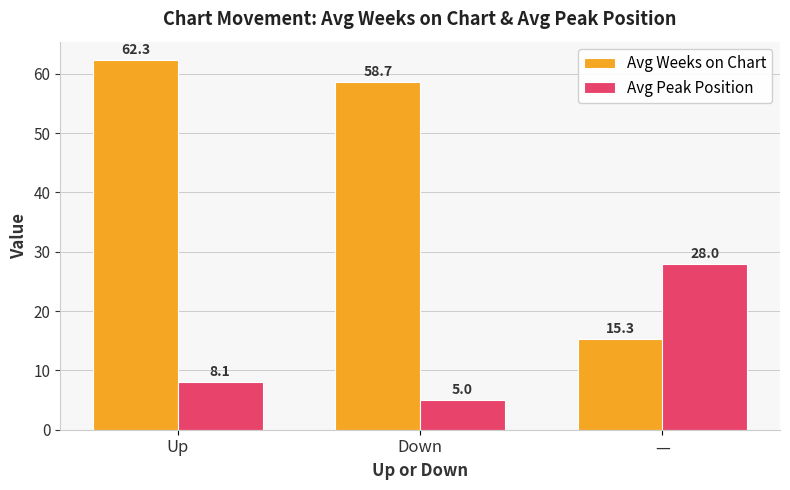

Which category has the highest value across all series?

Up